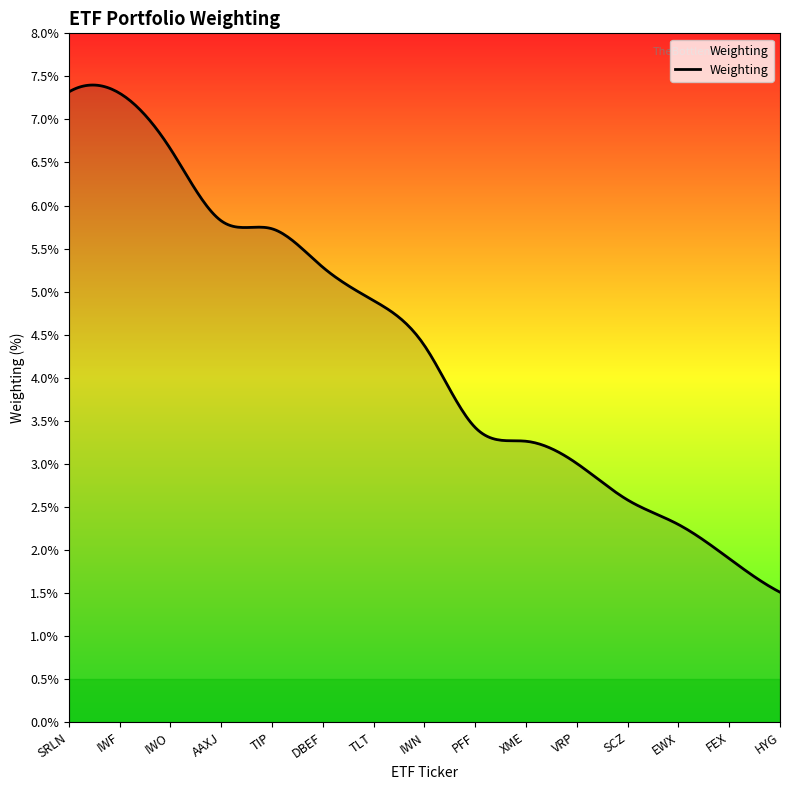

What is the sum of all values?

1307.2